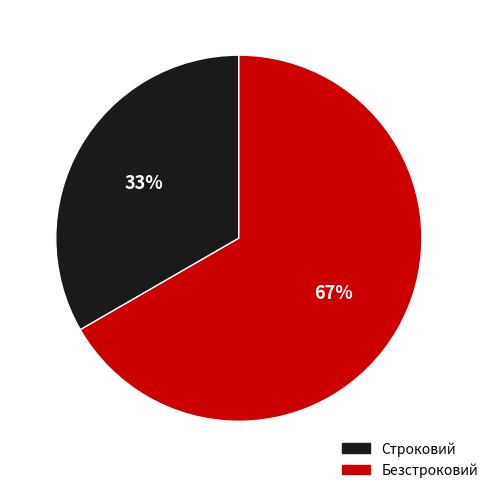

To the nearest percent, what percentage of the pie is Безстроковий?

67%